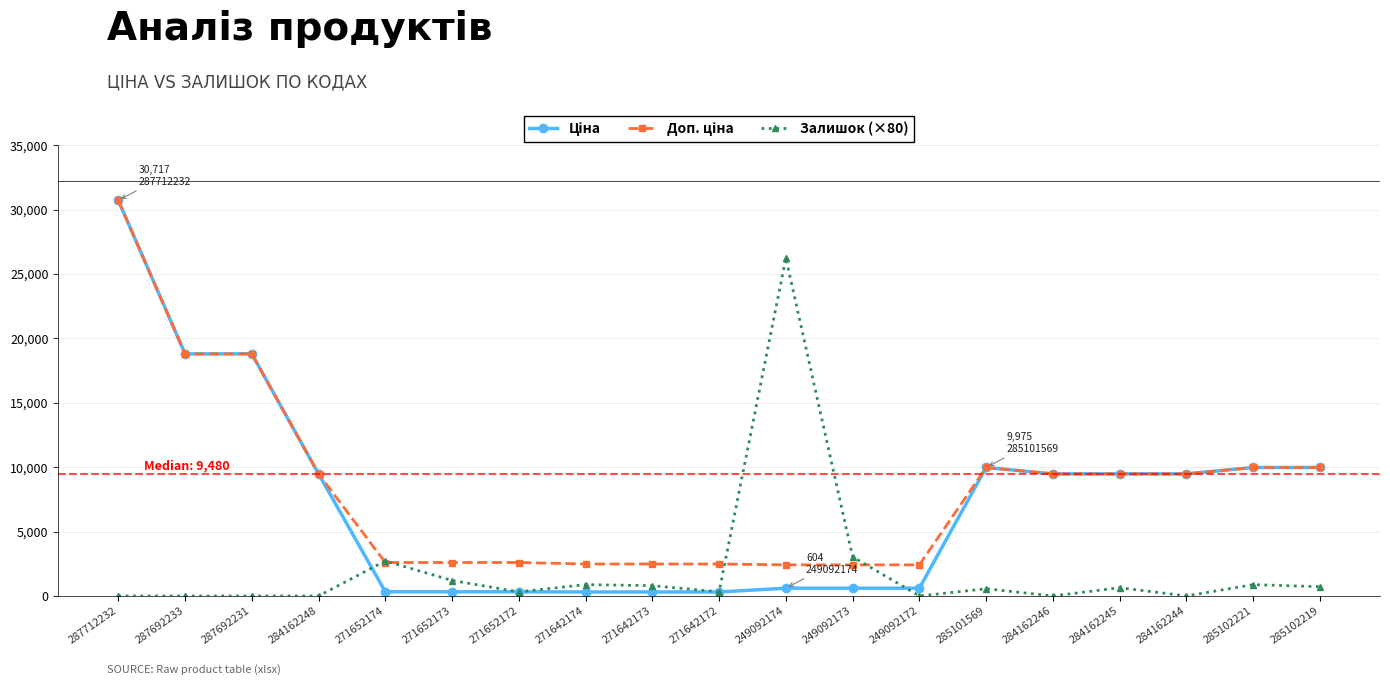

At which category does the chart reach its peak across all series?

287712232